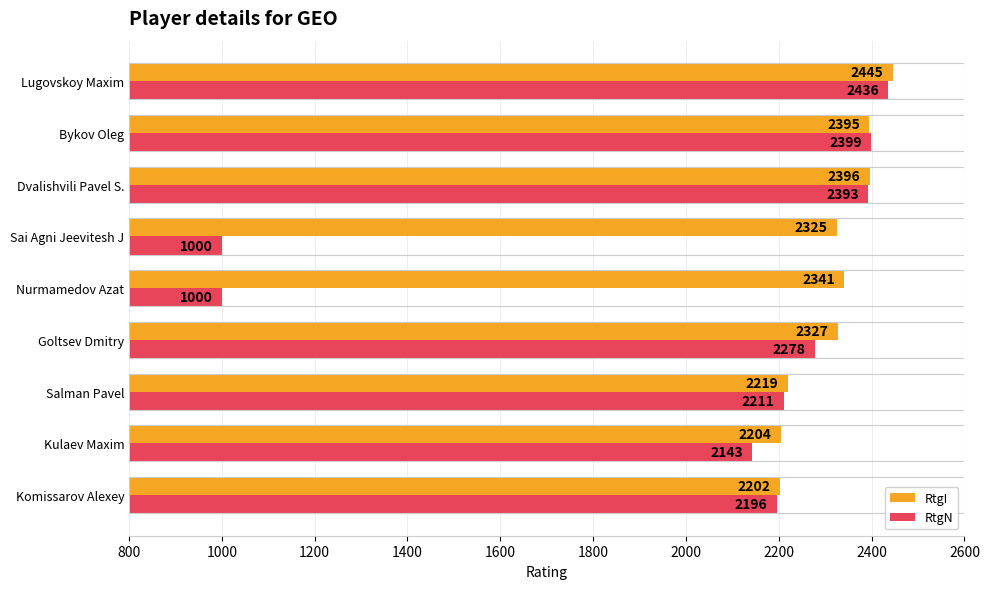

Which series has the largest range (max minus min)?

RtgN